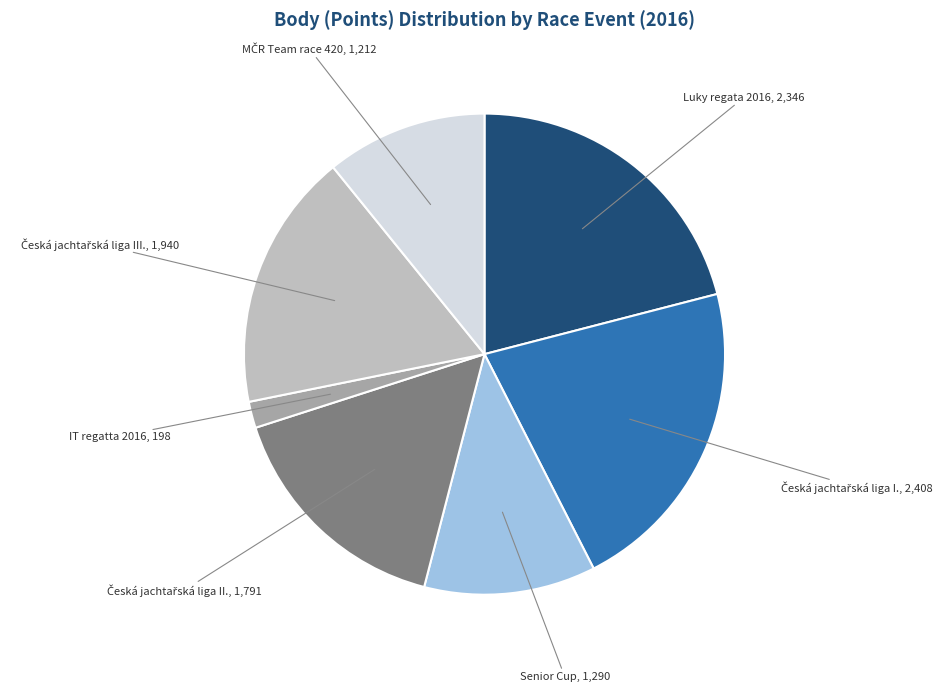

Does any single category account for the majority?

No